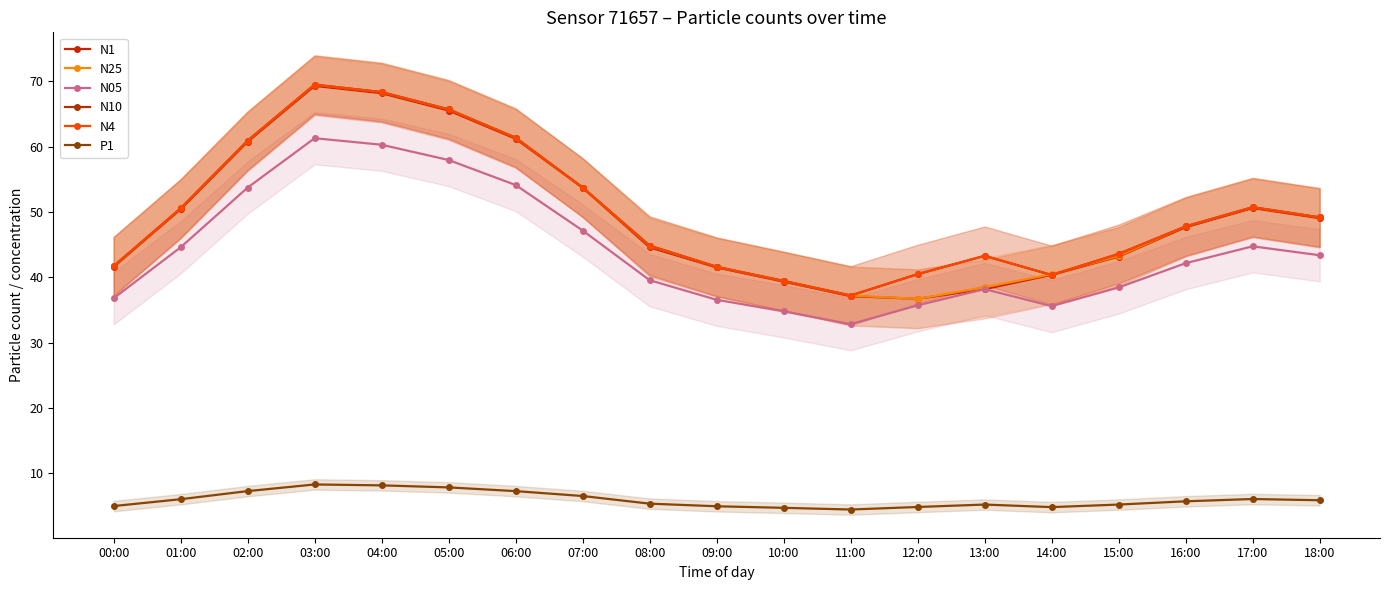

Is this an area chart (filled region under the line)?

No